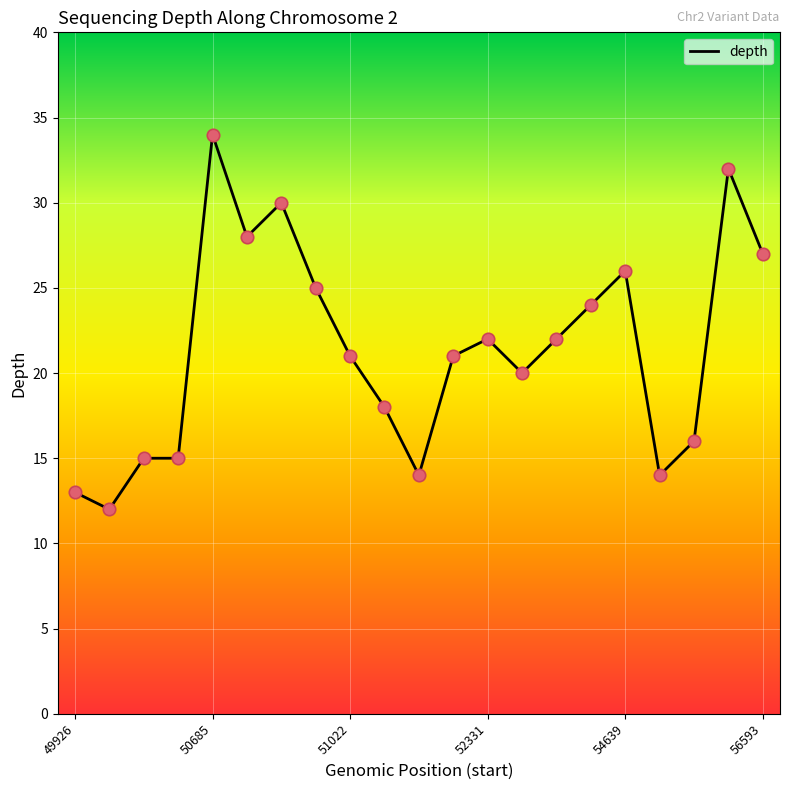

What is the smallest value displayed?

12